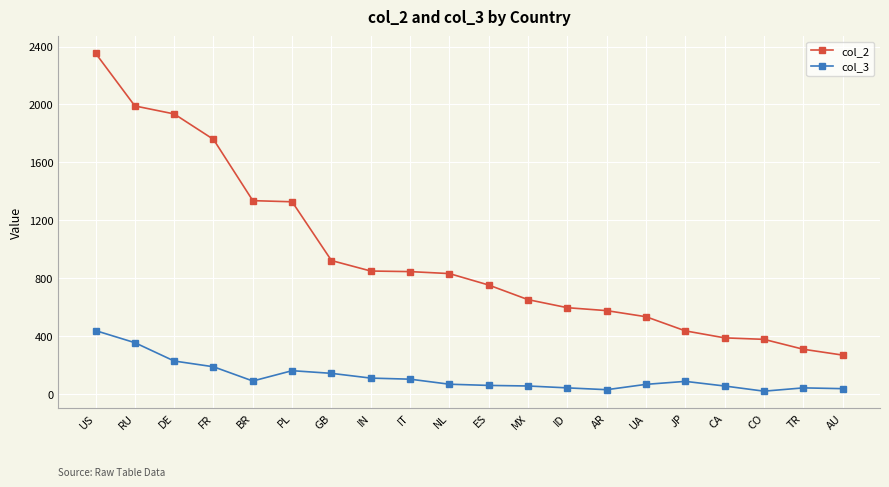

Rank the series at BR from highest to lowest value.

col_2, col_3